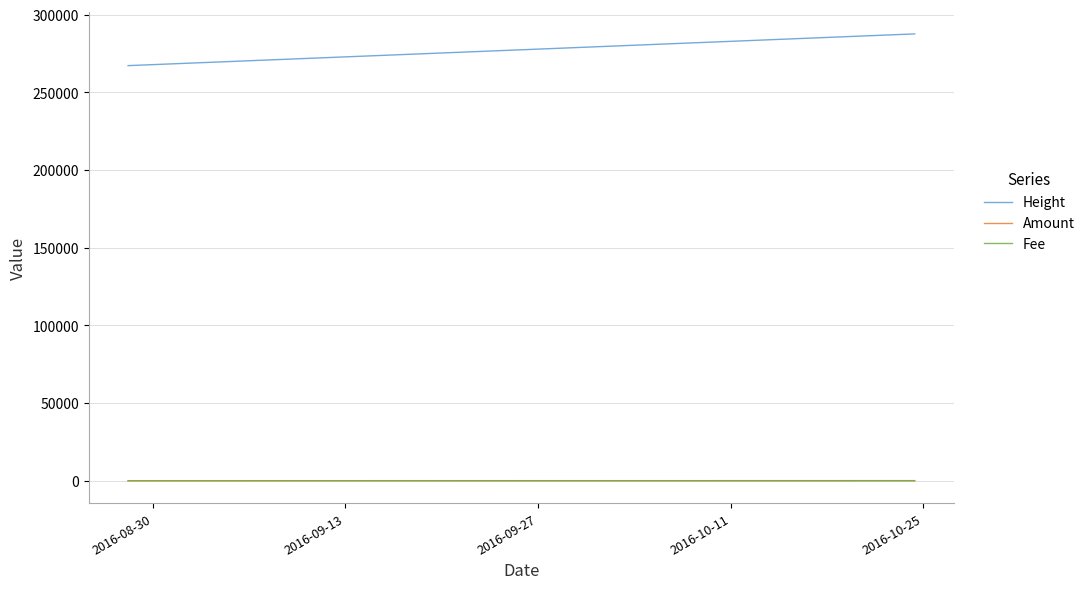

What is the minimum value for Height?

267206